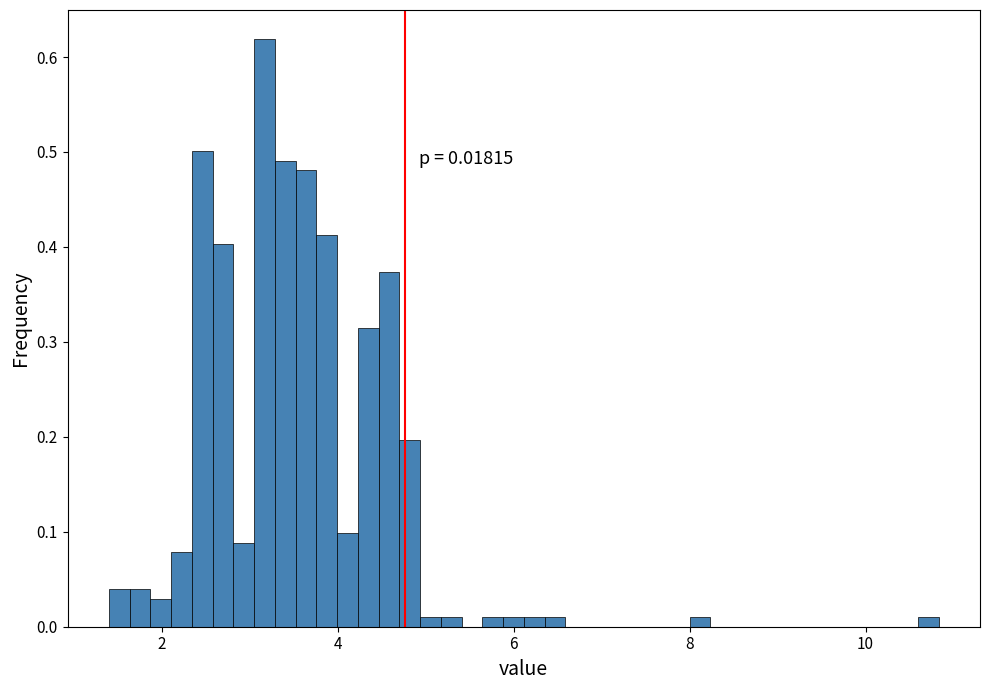

Around what value on the x-axis is the tallest bar? Give the approximate position of its centre, as read against the axis.

3.2